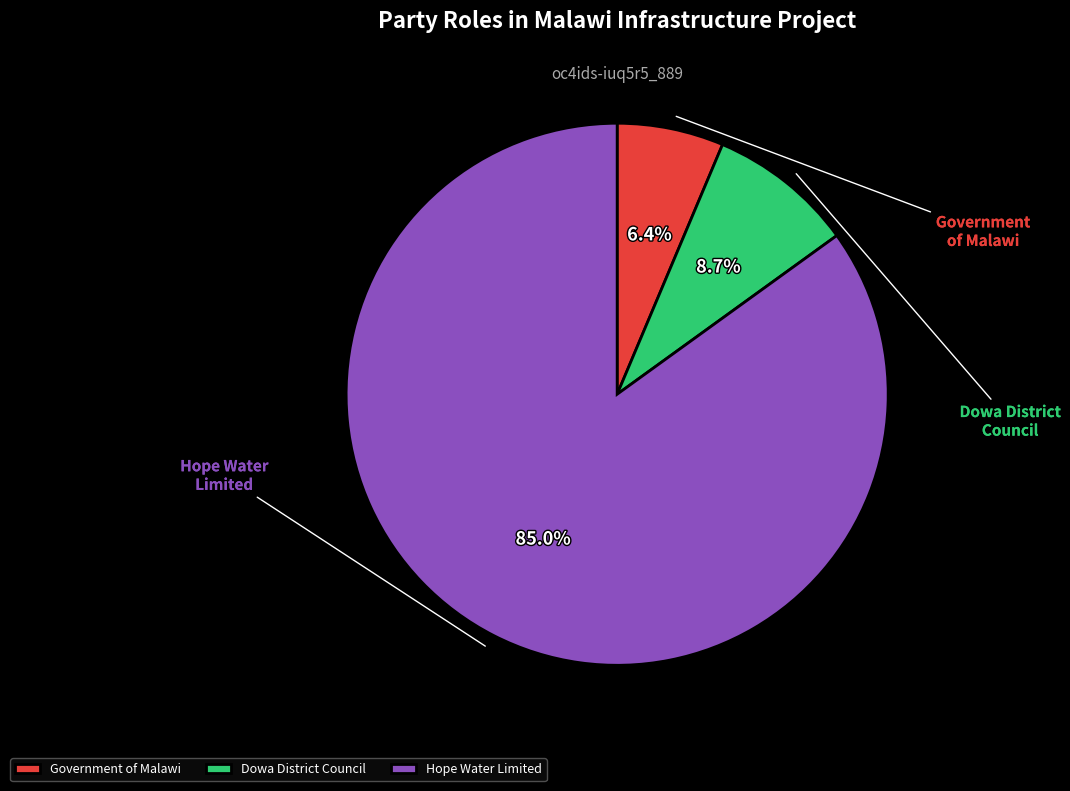

What percentage is the Government of Malawi slice, to the nearest percent?

6%